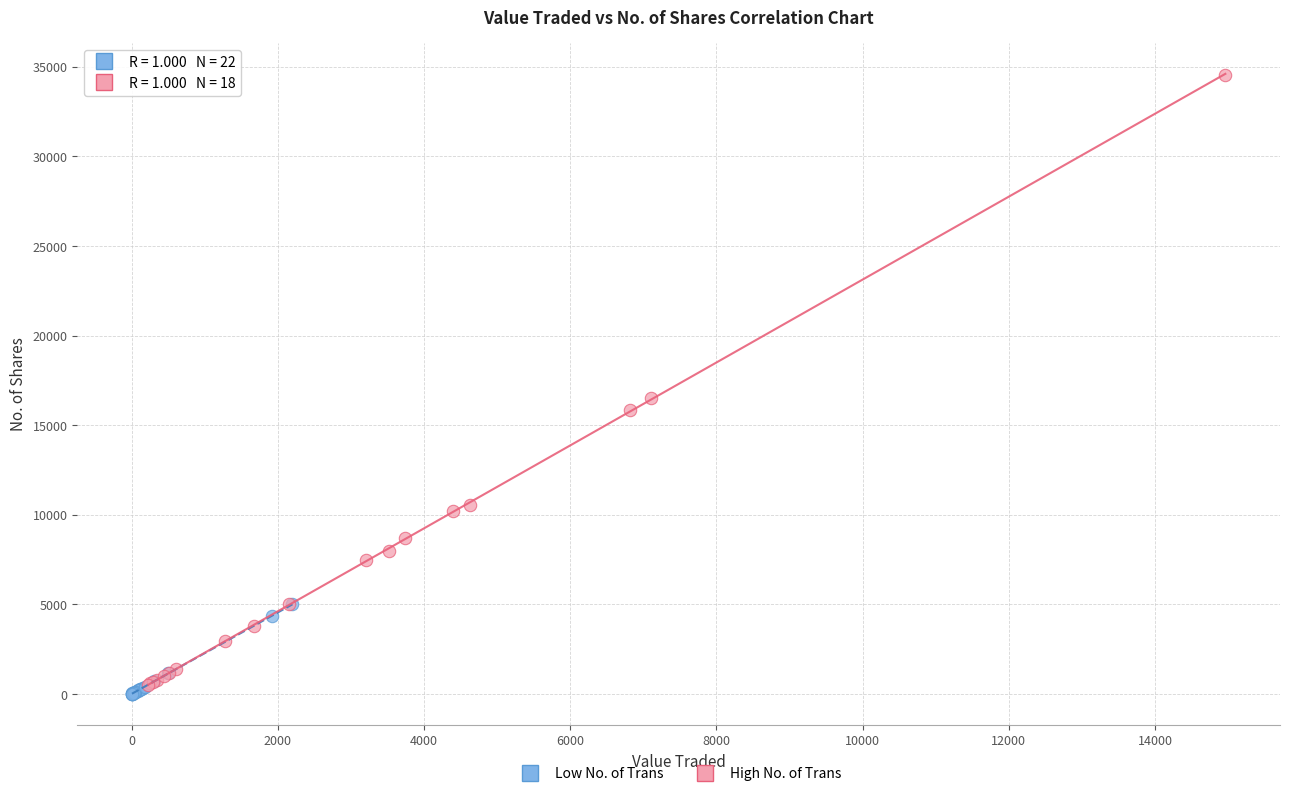

Which series has the widest spread of Y values?

High No. of Trans